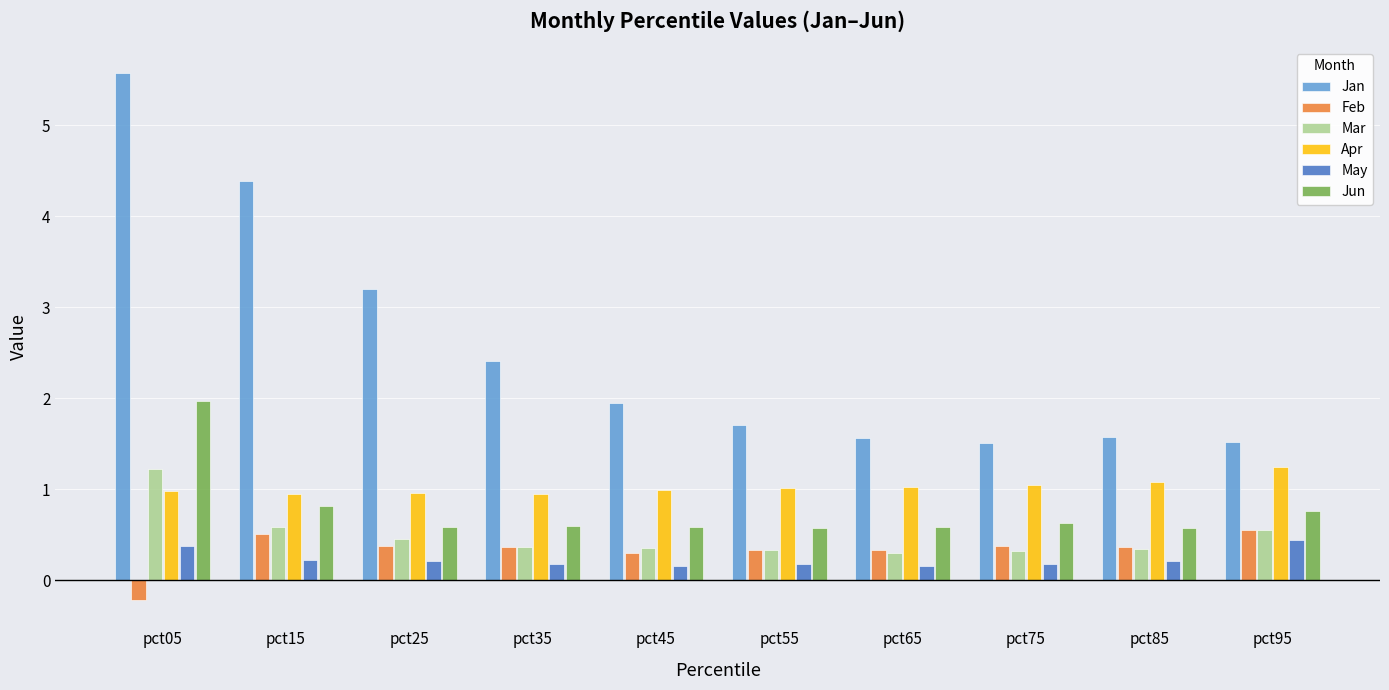

What is the minimum value shown in the chart?

-0.2